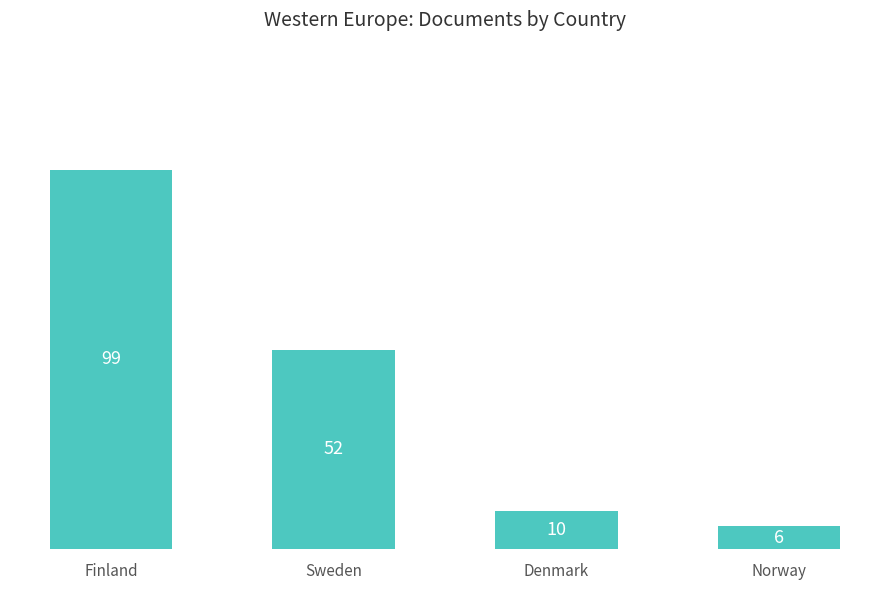

The value at Finland is 138. True or false?

False